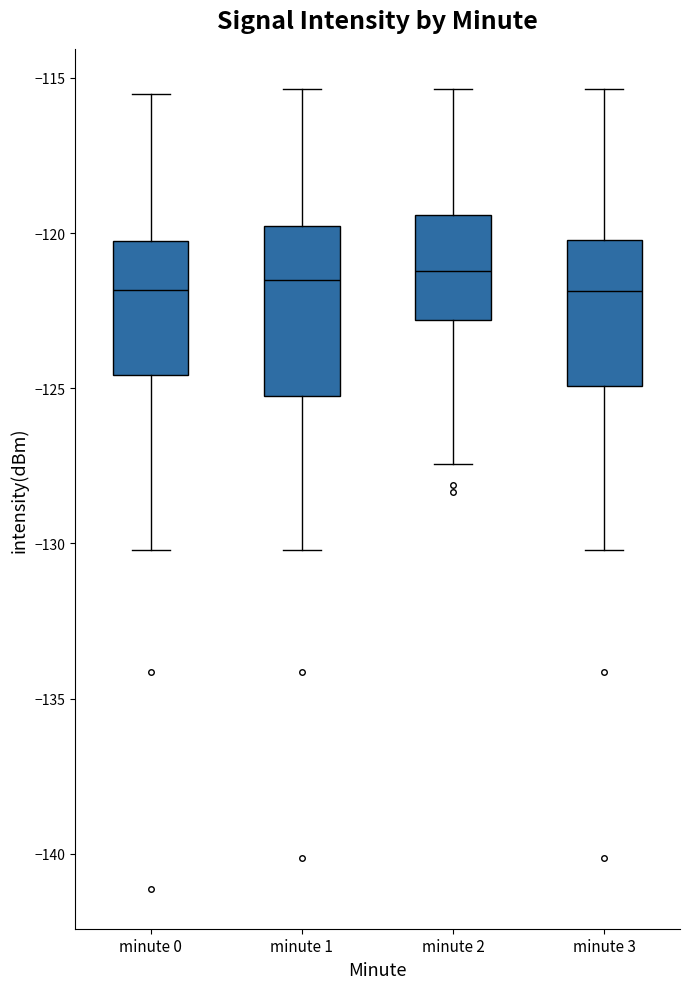

Reading left to right, transcribe this box plot: for each box, give where its median line is, the range the box spans, and where its two whiskers end, as read against the y-axis. The values are not printed on the chart, so give them approximately, as read against the axis.

minute 0: median -122.0, box -124.5 to -120.0, whiskers -130.0 to -115.5
minute 1: median -121.5, box -125.0 to -120.0, whiskers -130.0 to -115.5
minute 2: median -121.0, box -123.0 to -119.5, whiskers -127.5 to -115.5
minute 3: median -122.0, box -125.0 to -120.0, whiskers -130.0 to -115.5